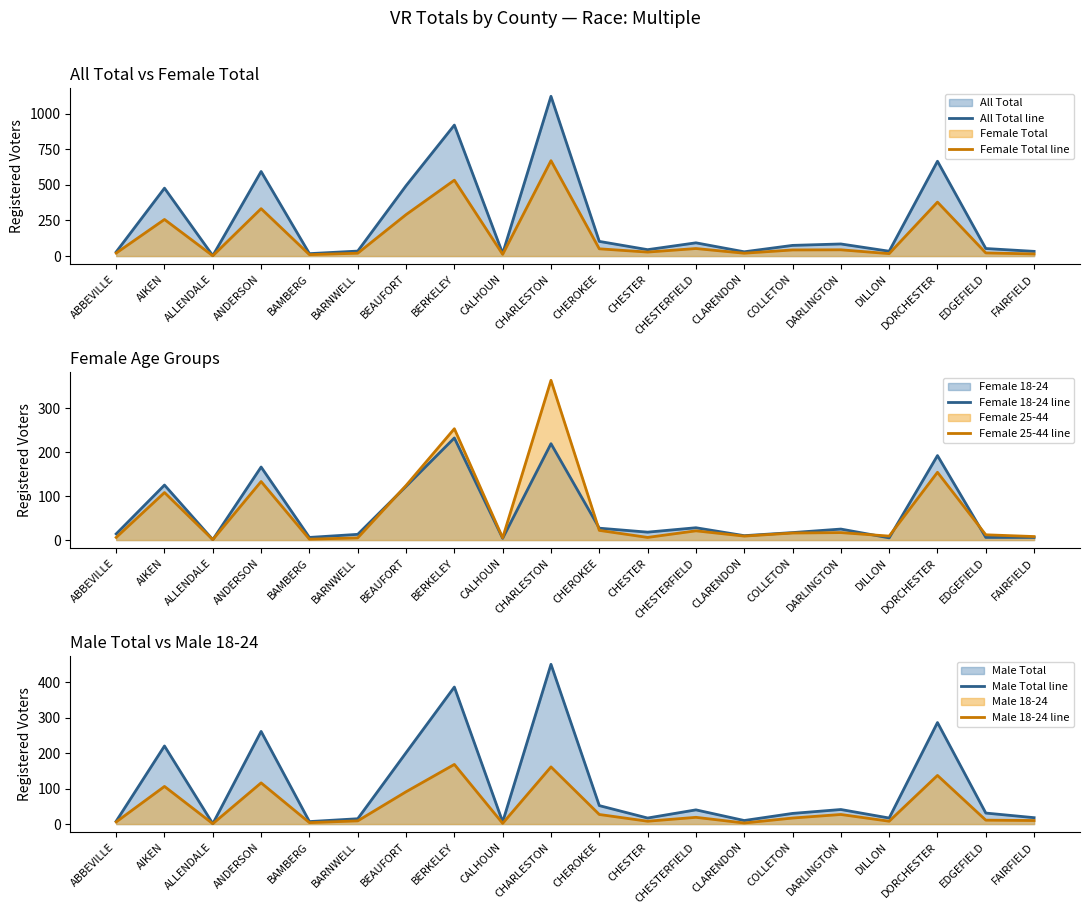

At which label does Female 25-44 line reach its minimum?

ALLENDALE